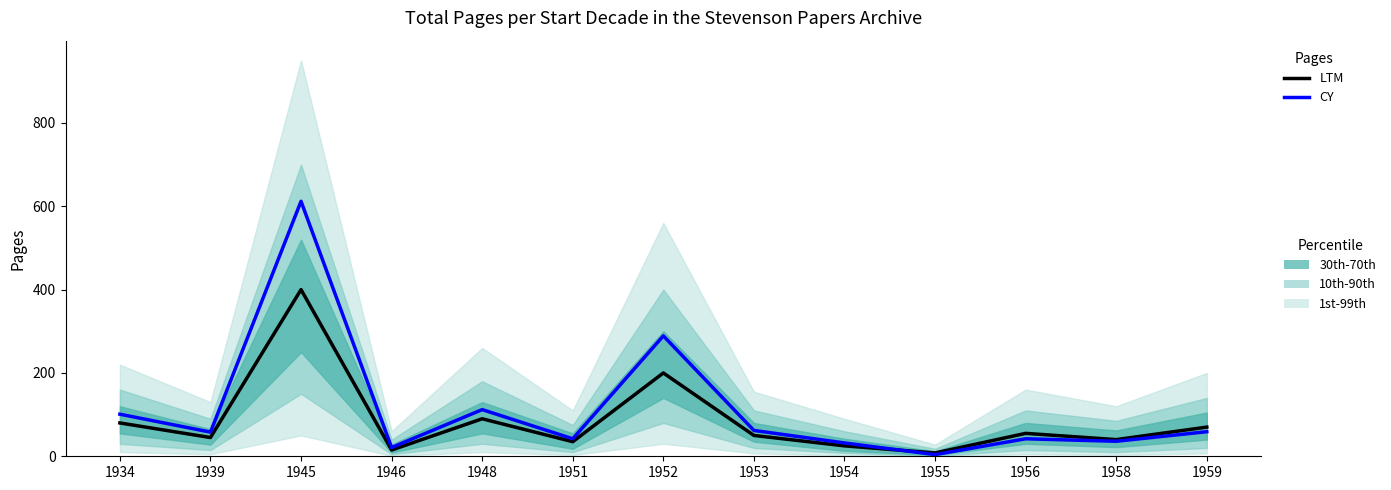

How many interior local valleys does the LTM series have?

5